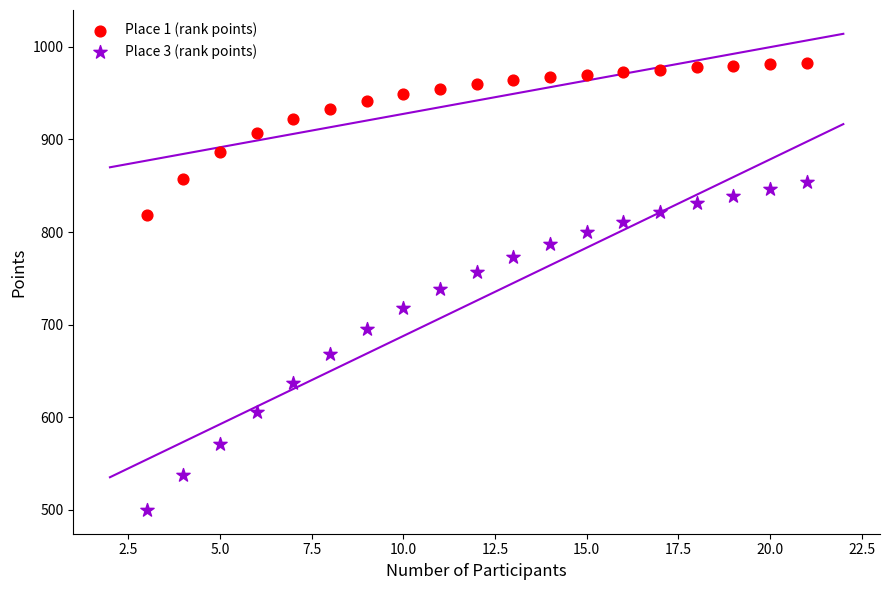

Which series reaches the minimum Y coordinate?

Place 3 (rank points)